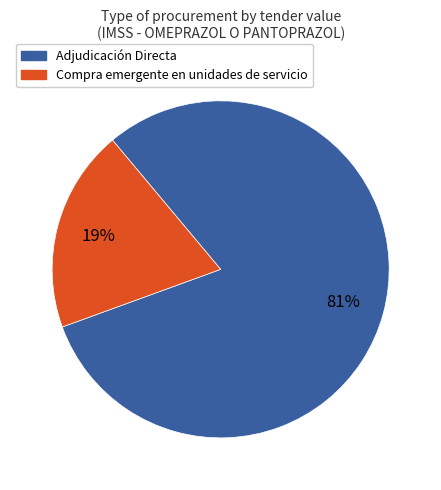

Count the number of slices in the pie.

2